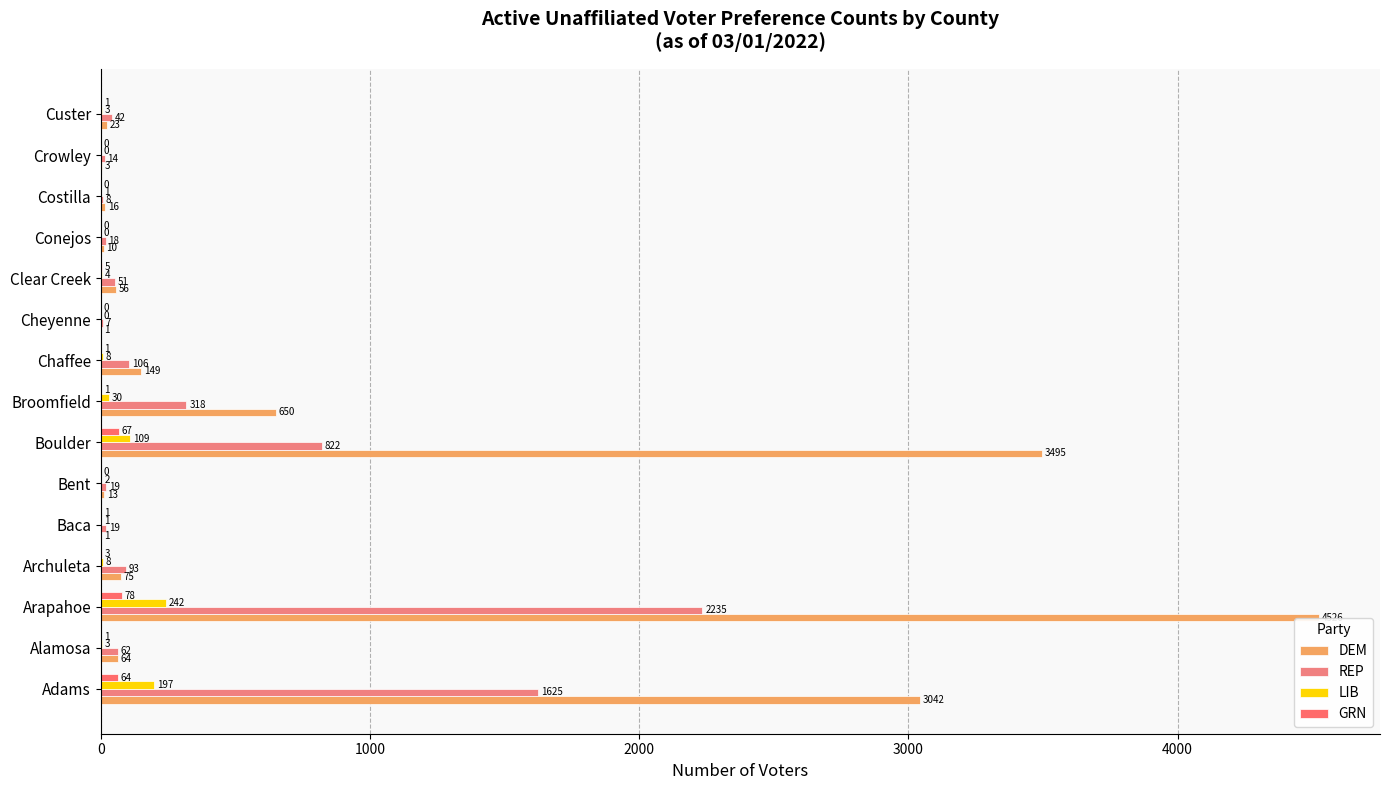

Count the number of data series in this chart.

4